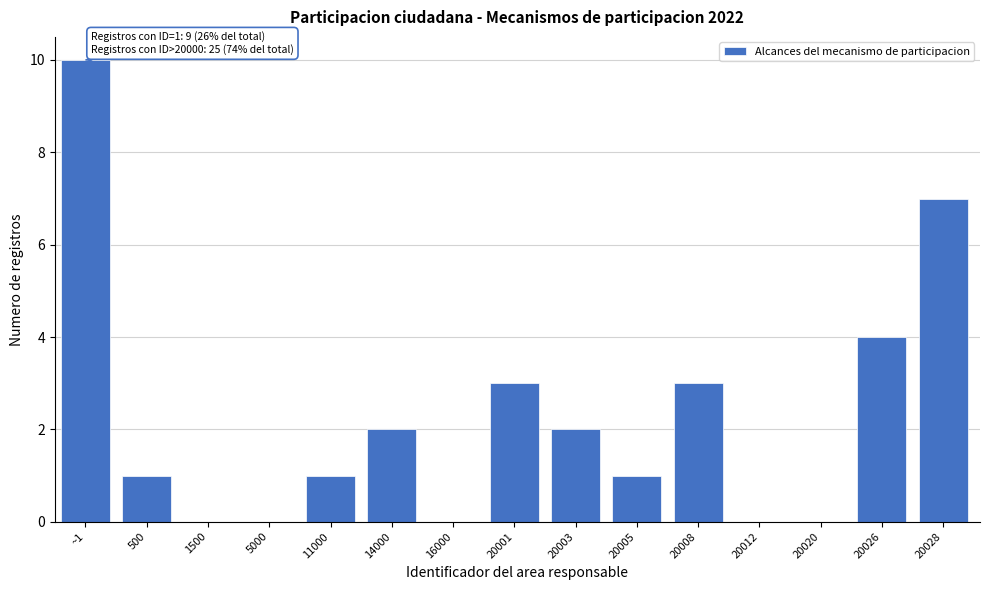

Reading right to left, transcribe all the data shown in this chart.

20028=7	20026=4	20020=0	20012=0	20008=3	20005=1	20003=2	20001=3	16000=0	14000=2	11000=1	5000=0	1500=0	500=1	~1=10